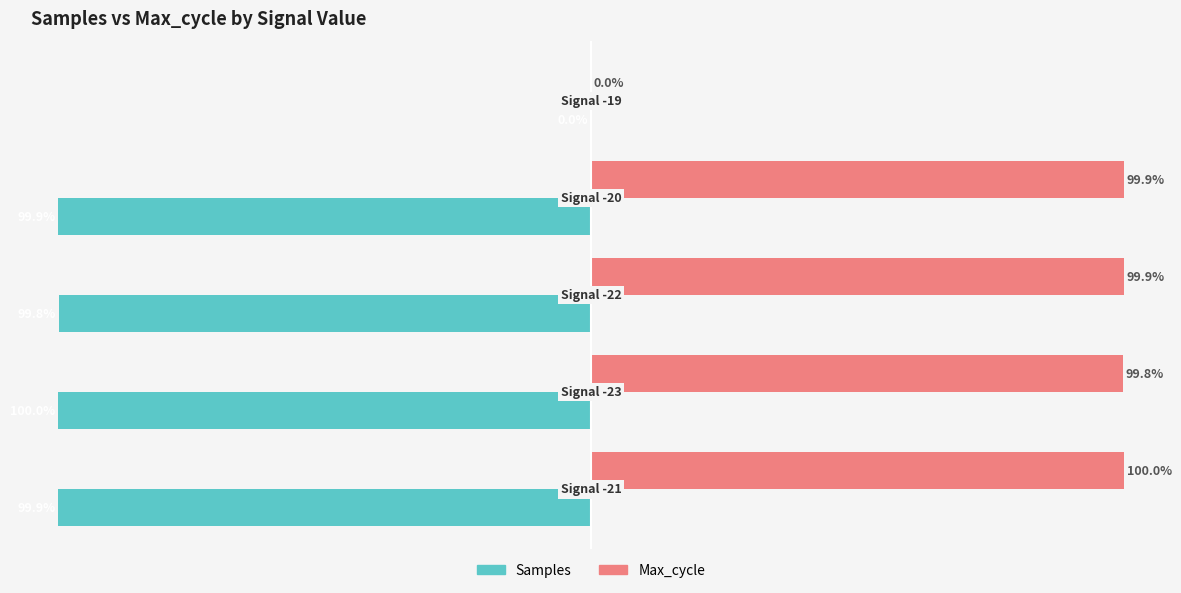

Which series has the largest total across all categories?

Max_cycle